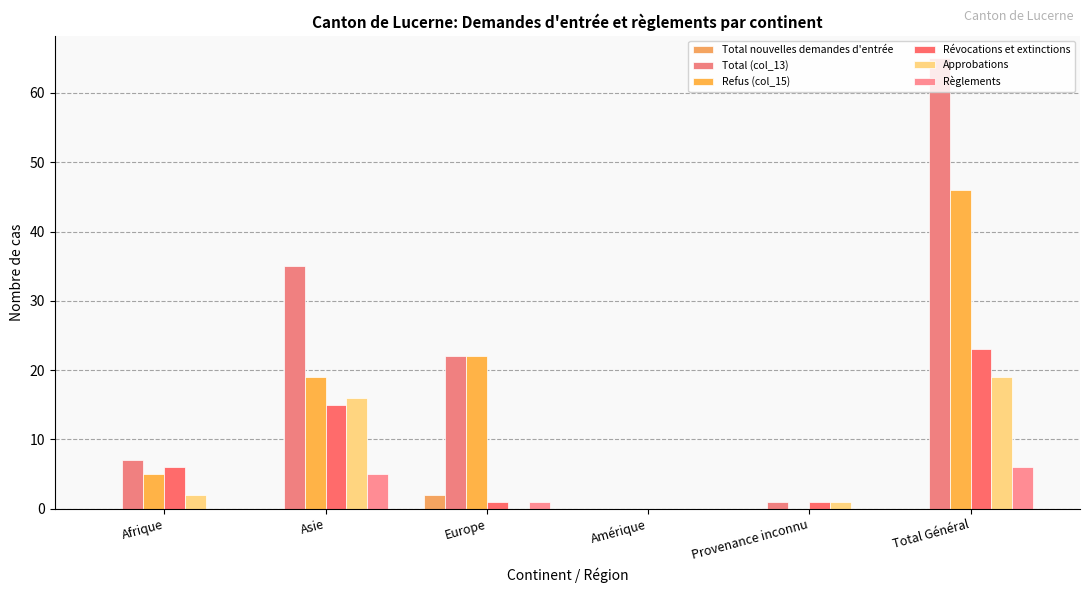

What is the difference between the Refus (col_15) values at Afrique and Total Général?

41